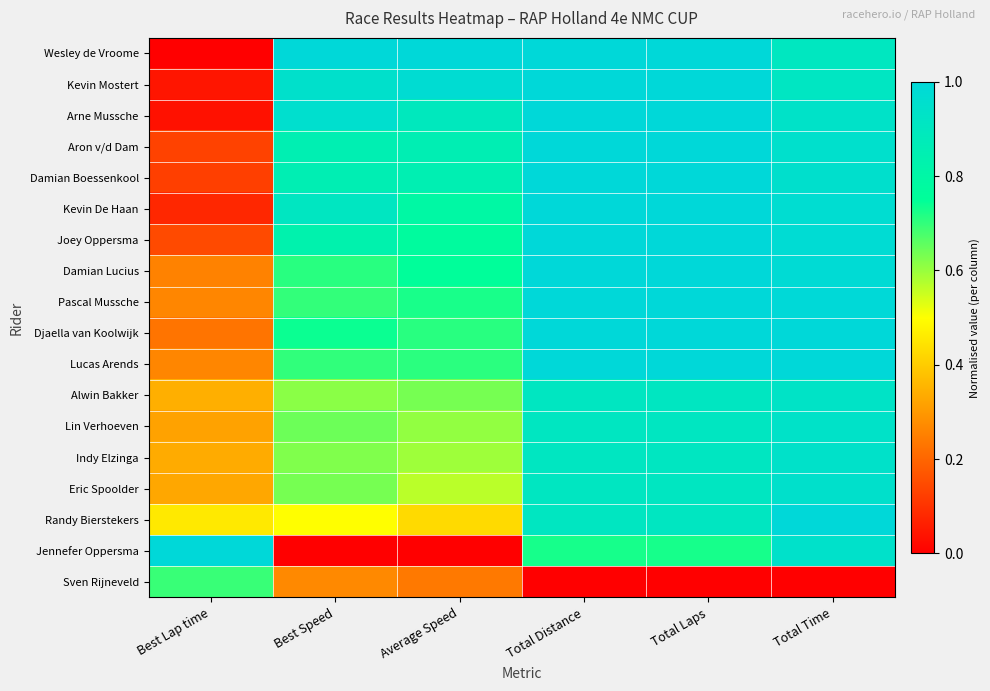

Which series has the largest total across all categories?

Wesley de Vroome